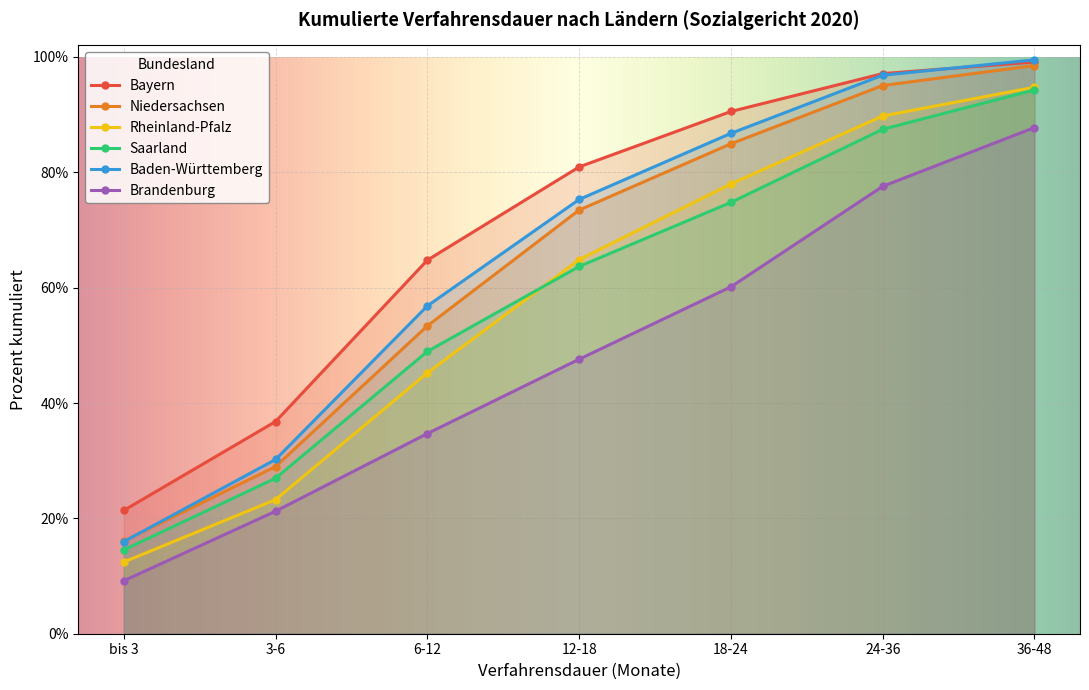

What is the lowest value of the Bayern series?

21.4